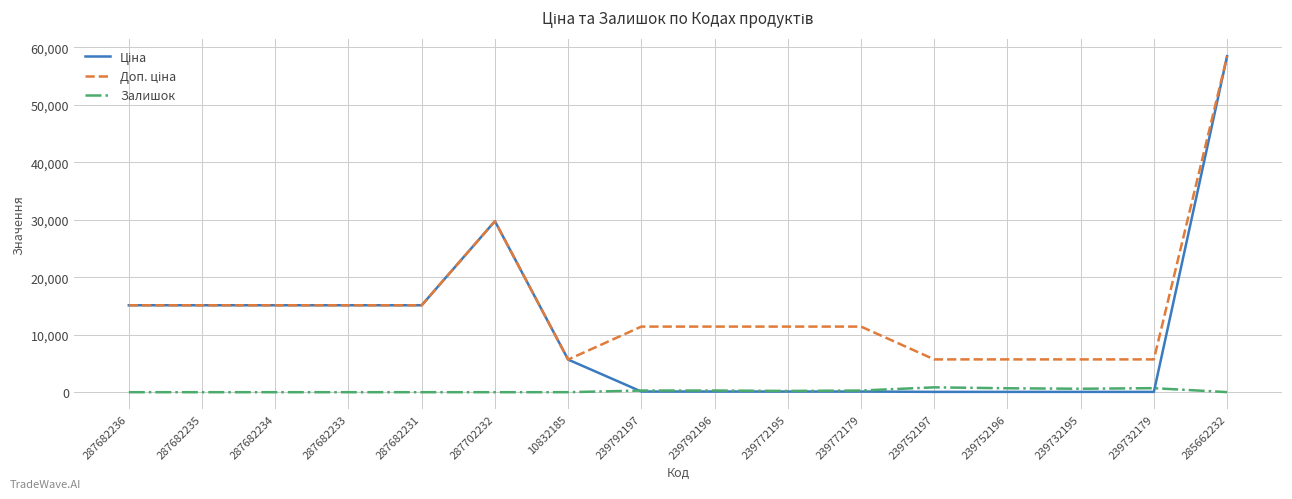

At which category does the chart reach its peak across all series?

285662232